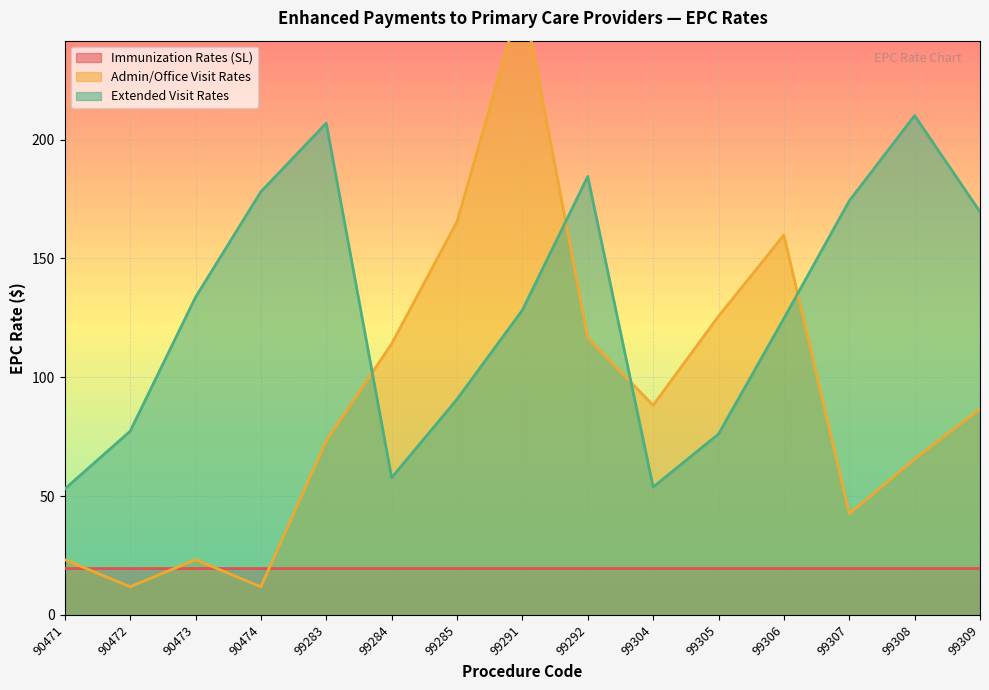

Which category has the highest value in the Extended Visit Rates series?

99308